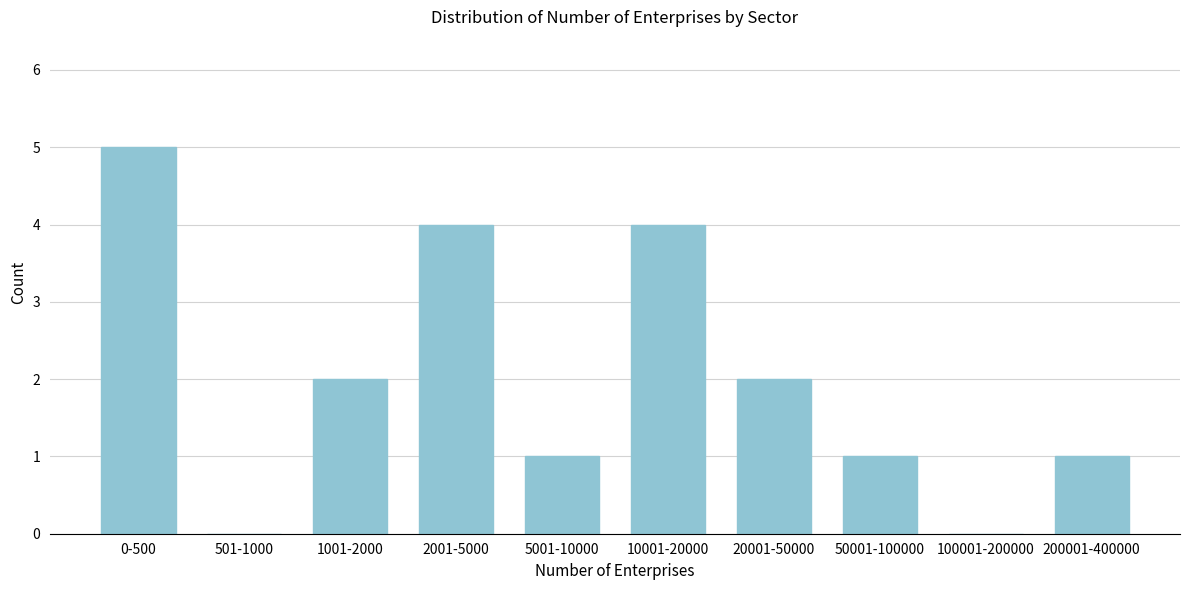

Reading left to right, transcribe all the data shown in this chart.

0-500=5	501-1000=0	1001-2000=2	2001-5000=4	5001-10000=1	10001-20000=4	20001-50000=2	50001-100000=1	100001-200000=0	200001-400000=1